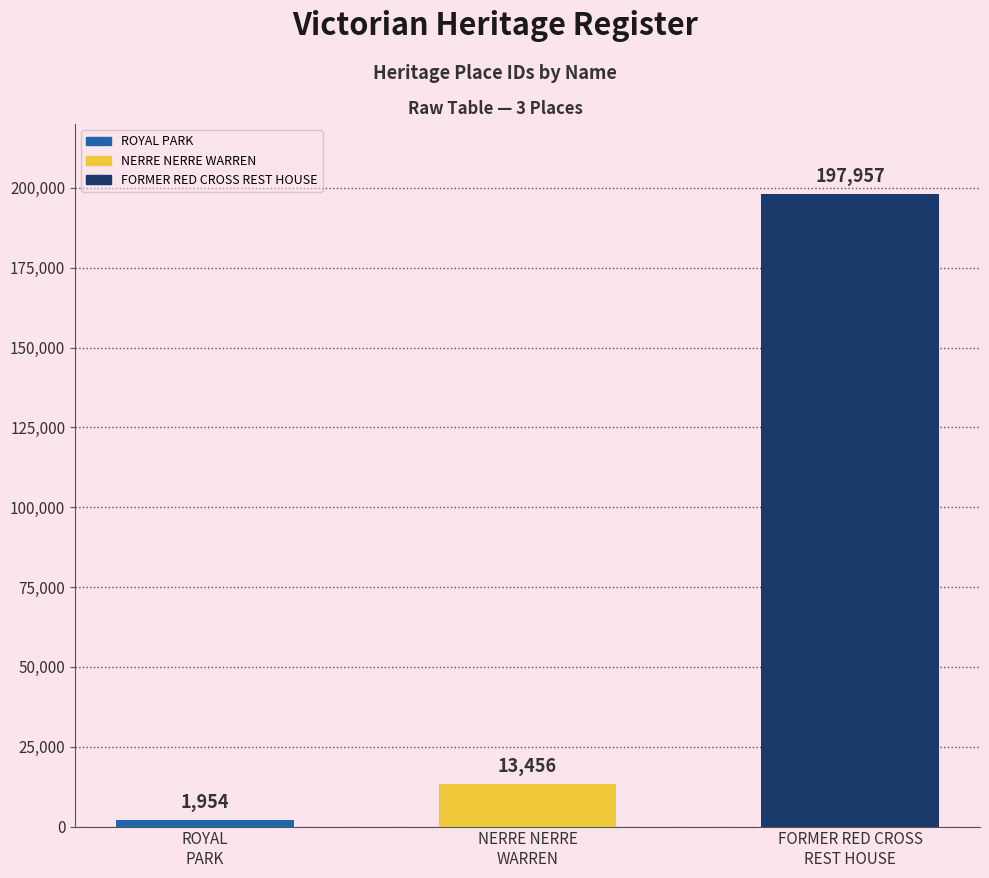

Between NERRE NERRE
WARREN and ROYAL
PARK, which is larger?

NERRE NERRE
WARREN